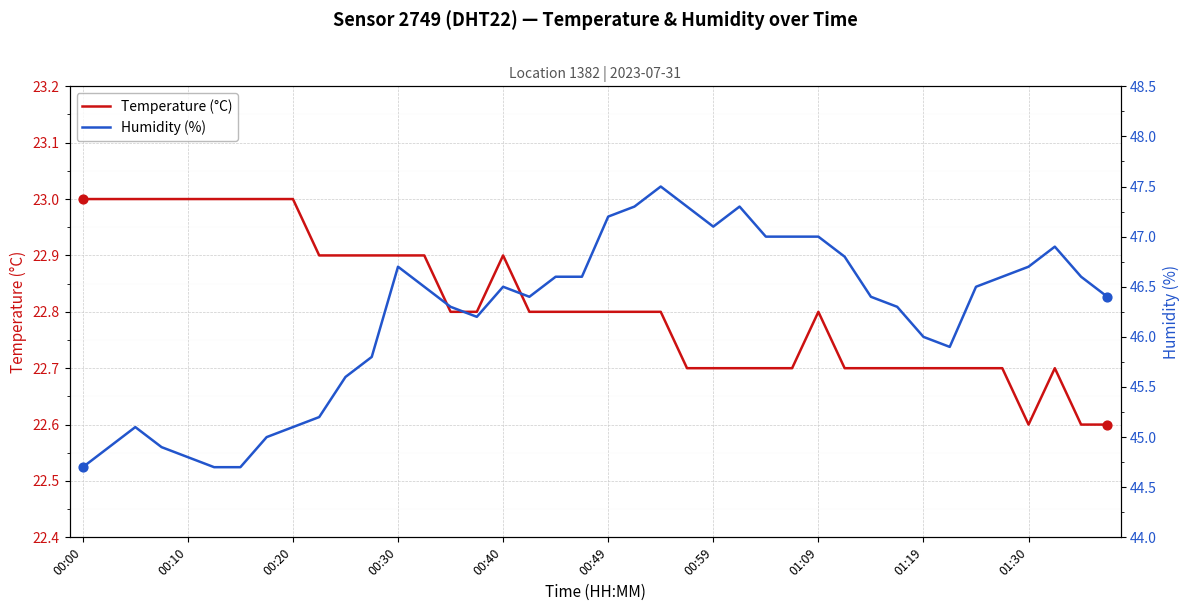

Which series reaches the maximum Y coordinate?

Humidity (%)